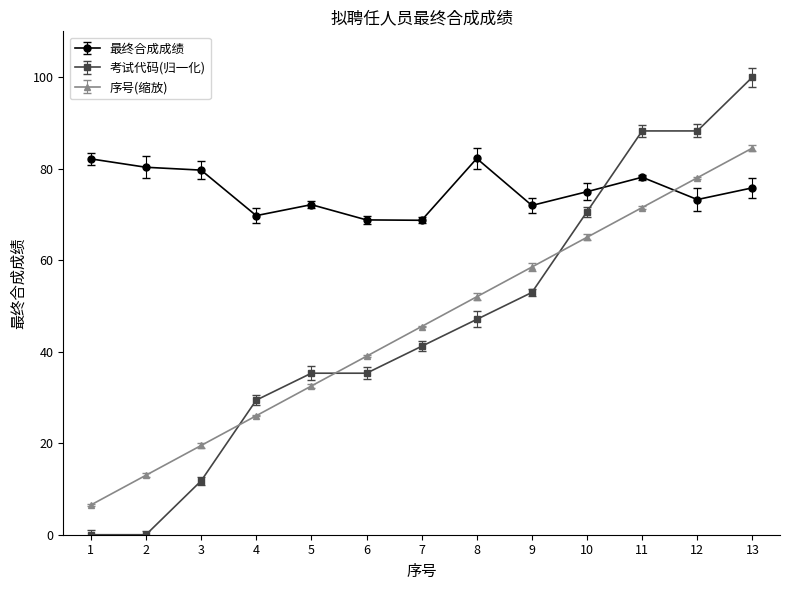

Count the number of categories in the chart.

13